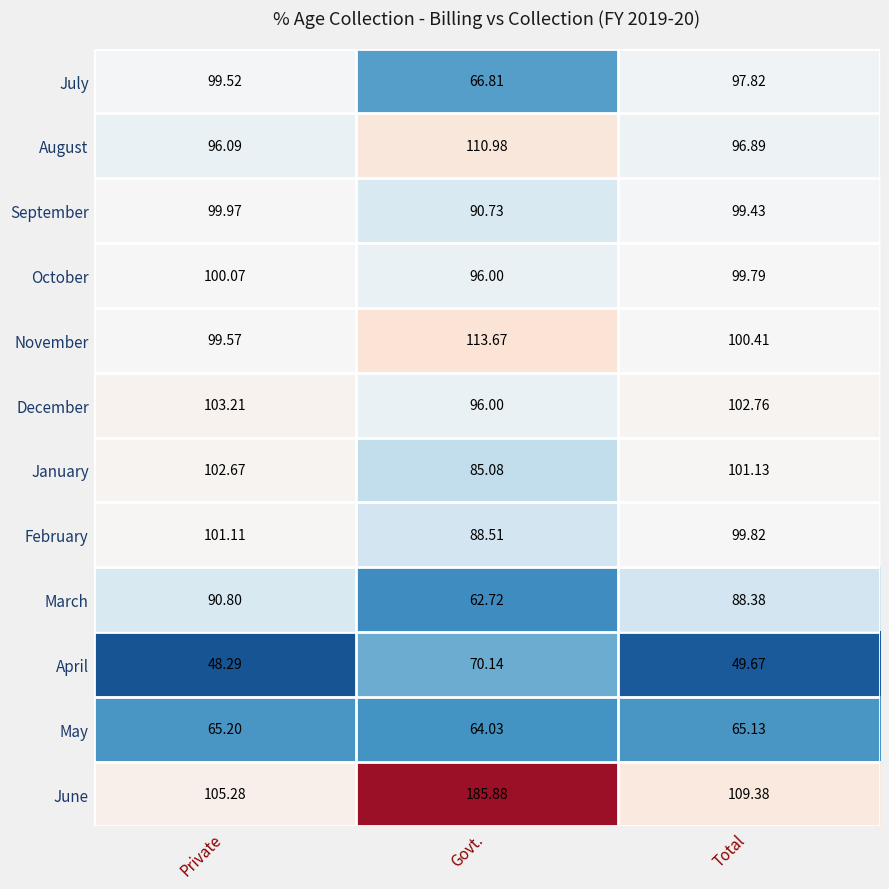

Is the value of April at Govt. greater than the value of December at Private?

No